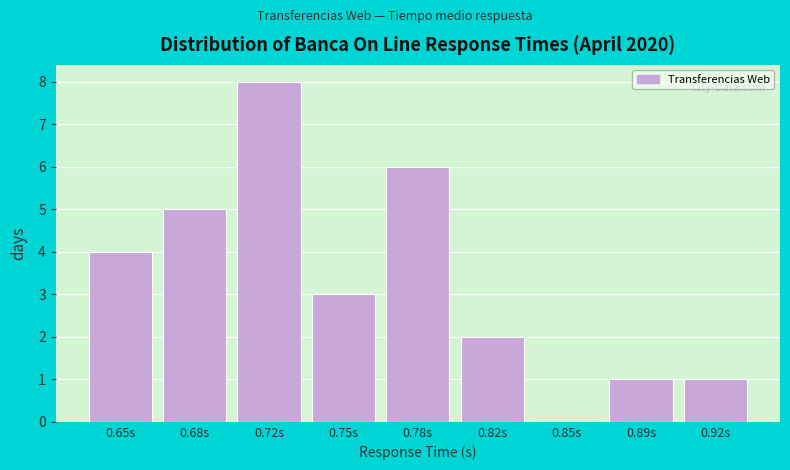

Reading left to right, what are all the values shown in this chart?

0.65s=4	0.68s=5	0.72s=8	0.75s=3	0.78s=6	0.82s=2	0.85s=0	0.89s=1	0.92s=1